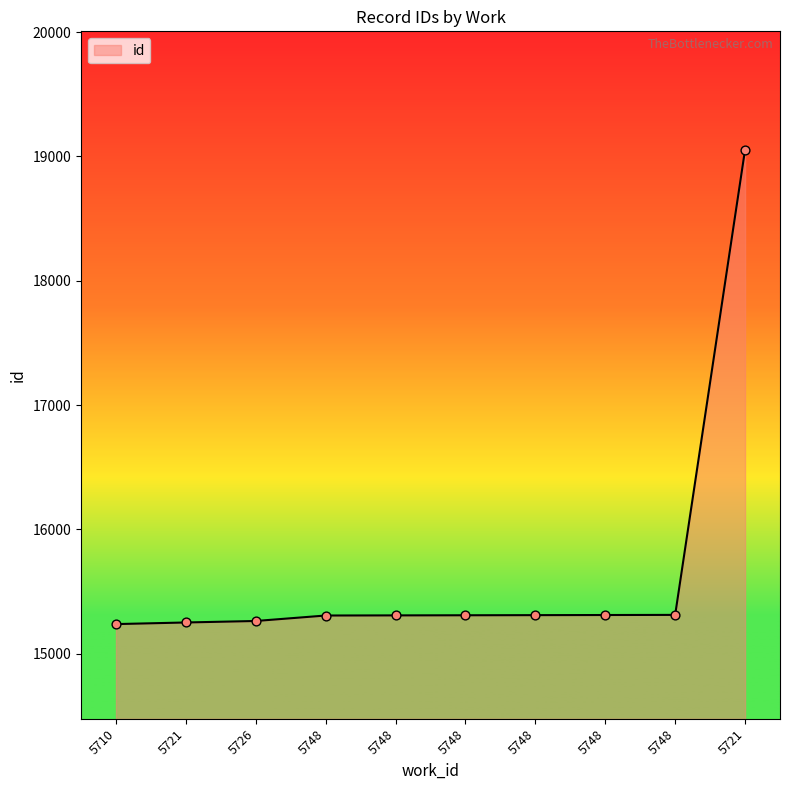

Is this an area chart (filled region under the line)?

Yes